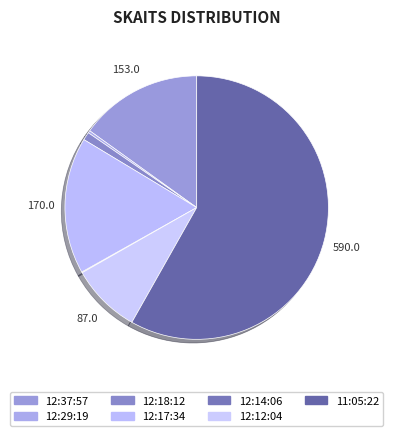

The 12:18:12 slice represents 1% of the pie. True or false?

True